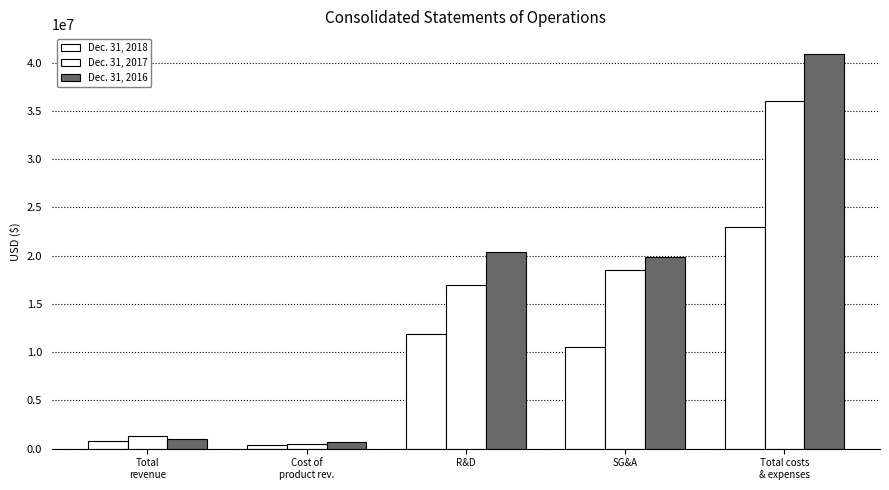

How many categories are shown in the chart?

5